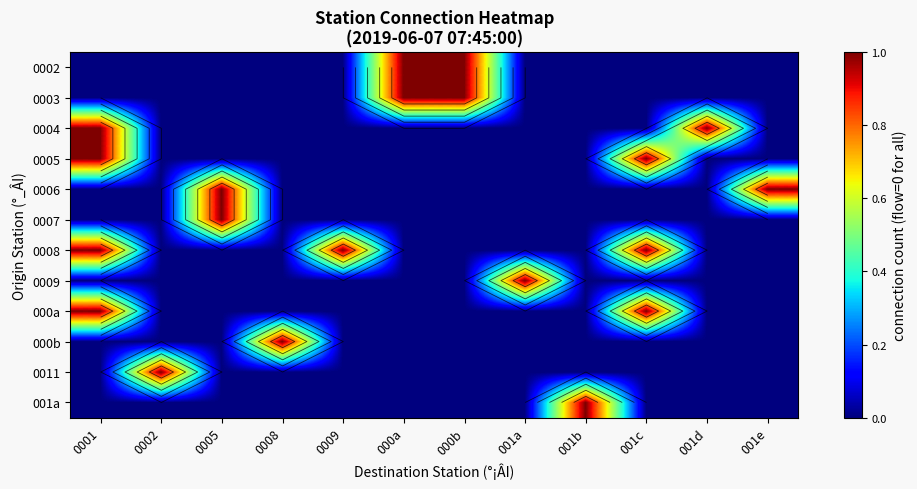

At how many categories does at least one series exceed 0?

12